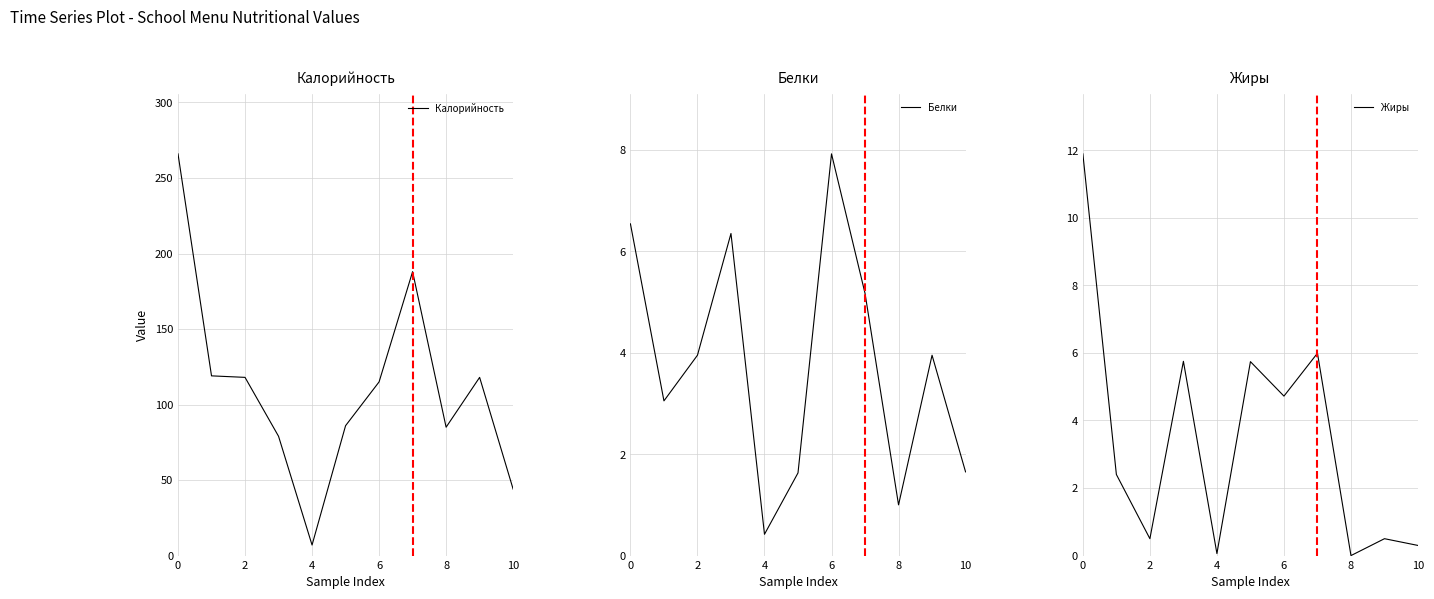

The Калорийность series shows 44 at 10. True or false?

True